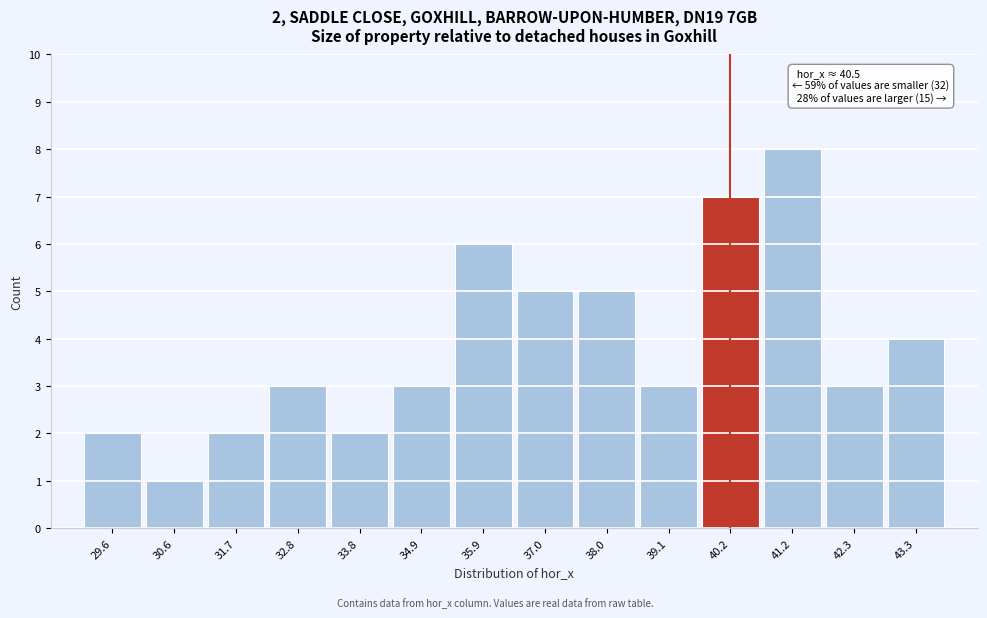

Reading left to right, transcribe all the data shown in this chart.

2	1	2	3	2	3	6	5	5	3	7	8	3	4